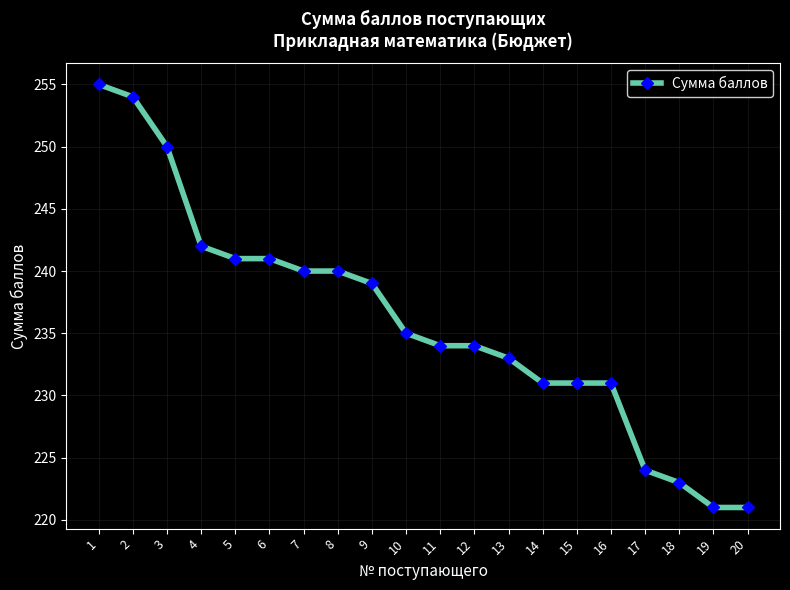

Reading right to left, what are all the values shown in this chart?

20=221	19=221	18=223	17=224	16=231	15=231	14=231	13=233	12=234	11=234	10=235	9=239	8=240	7=240	6=241	5=241	4=242	3=250	2=254	1=255